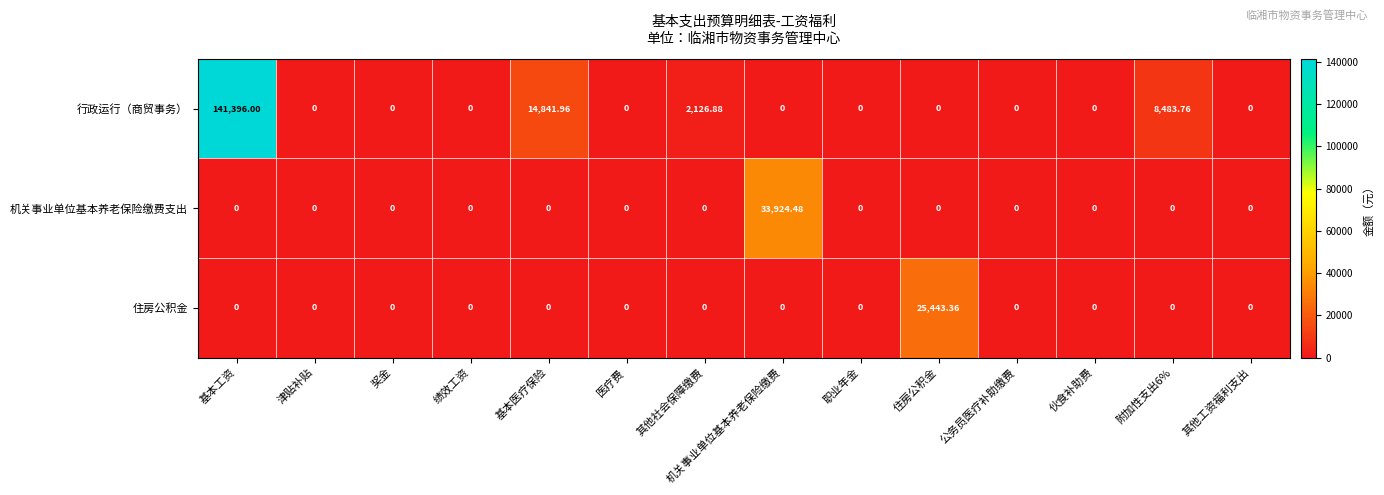

What is the maximum value shown in the chart?

141396.0